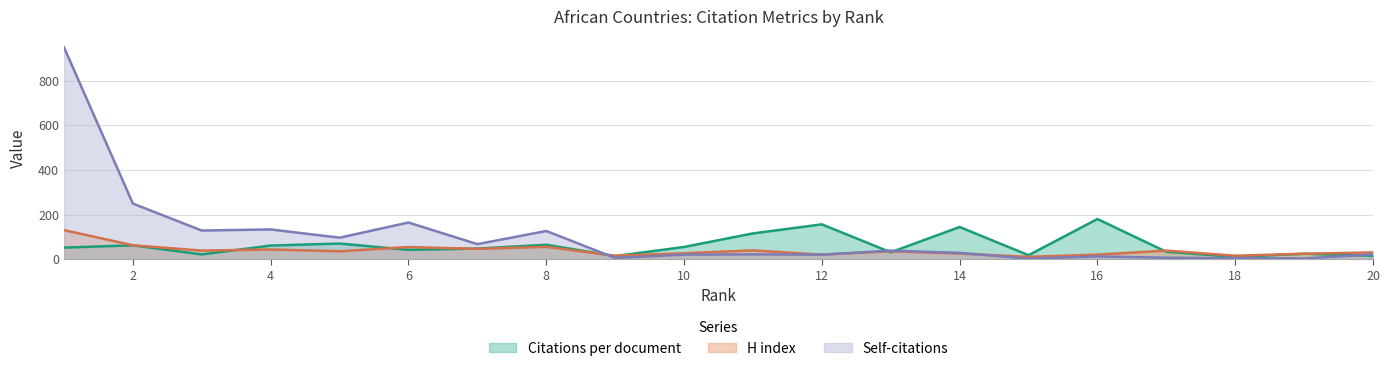

Reading right to left, extract all data points from this chart.

Citations per document: 15.0	24.0	10.0	32.7	179.7	17.3	144.0	30.5	155.8	115.2	54.4	13.2	64.3	47.2	41.4	69.7	60.7	20.9	61.7	51.5
H index: 30.0	24.0	15.0	38.0	20.0	10.0	25.0	35.0	20.0	39.0	26.0	15.0	55.0	46.0	54.0	35.0	43.0	38.0	62.0	130.0
Self-citations: 21.0	3.0	4.0	6.0	12.0	2.0	28.0	38.0	20.0	21.0	20.0	5.0	126.0	67.0	164.0	96.0	133.0	128.0	249.0	950.0